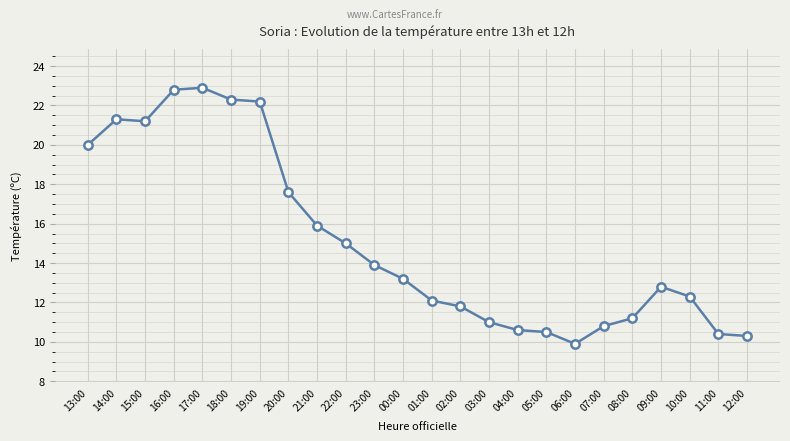

At which category does the chart reach its minimum across all series?

06:00